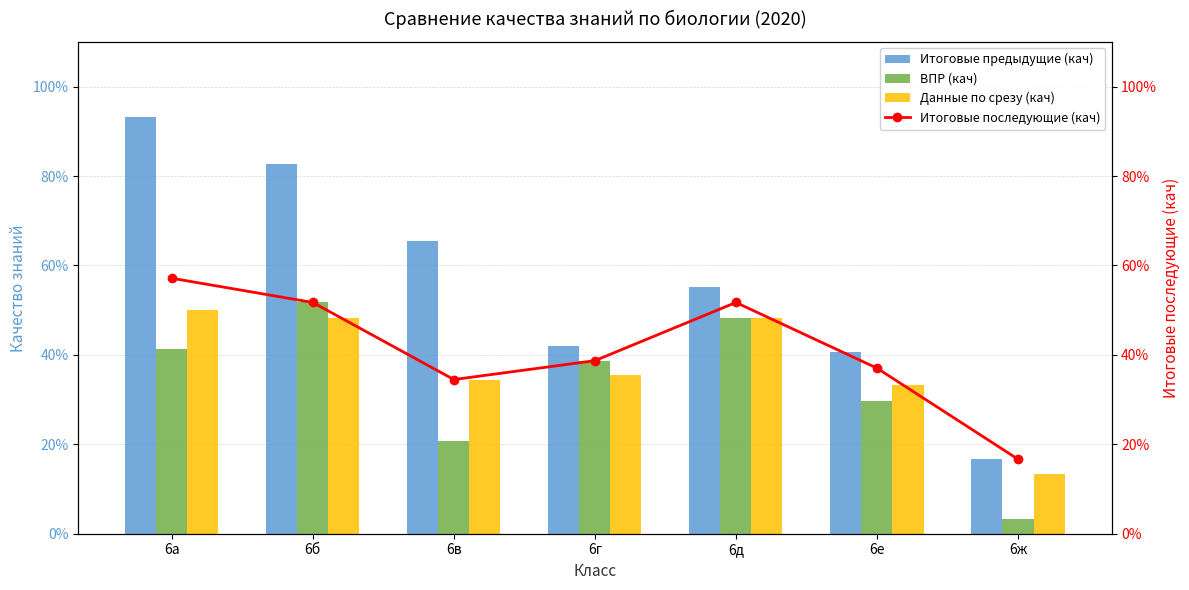

What is the difference between the maximum and minimum values in the Итоговые предыдущие (кач) series?

0.8